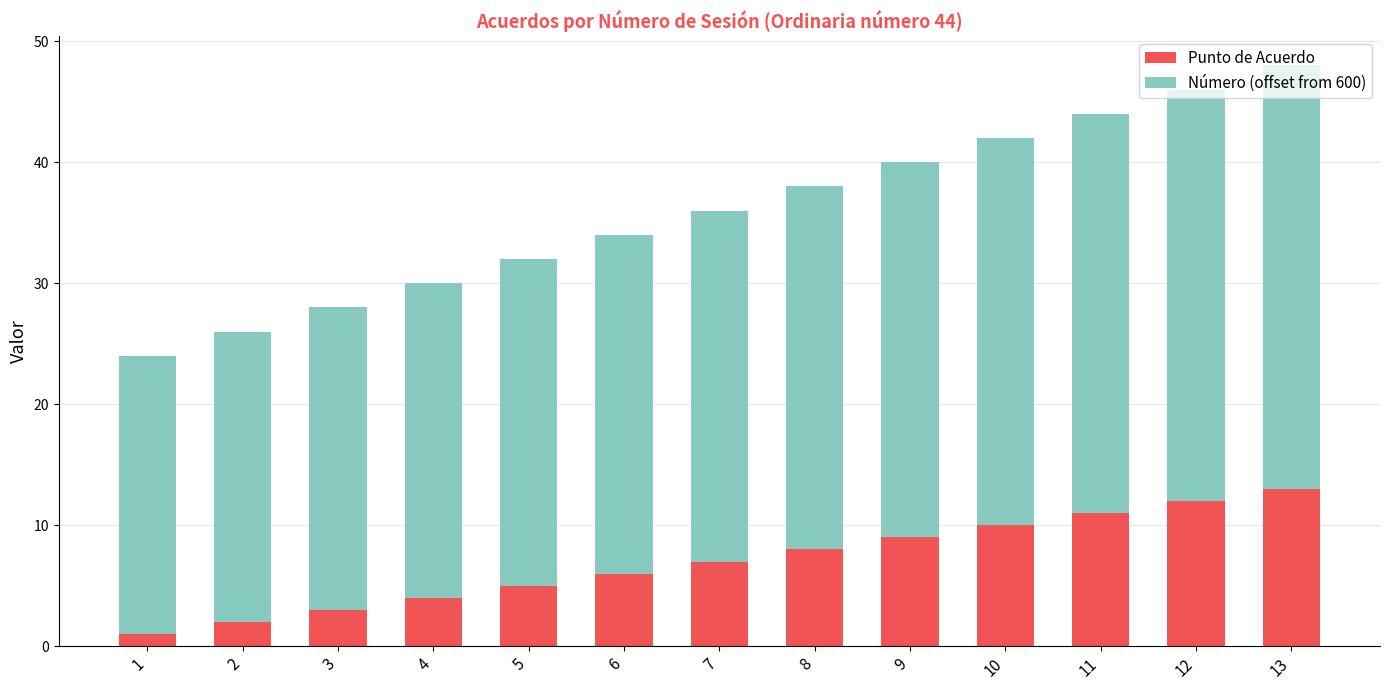

What are all the series names shown in the legend?

Punto de Acuerdo, Número (offset from 600)